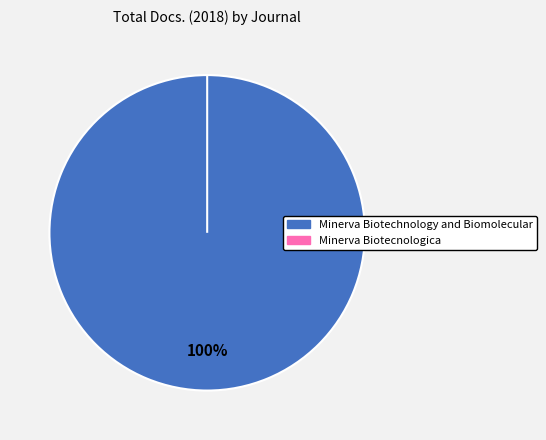

Rank the categories by value from lowest to highest.

Minerva Biotecnologica, Minerva Biotechnology and Biomolecular